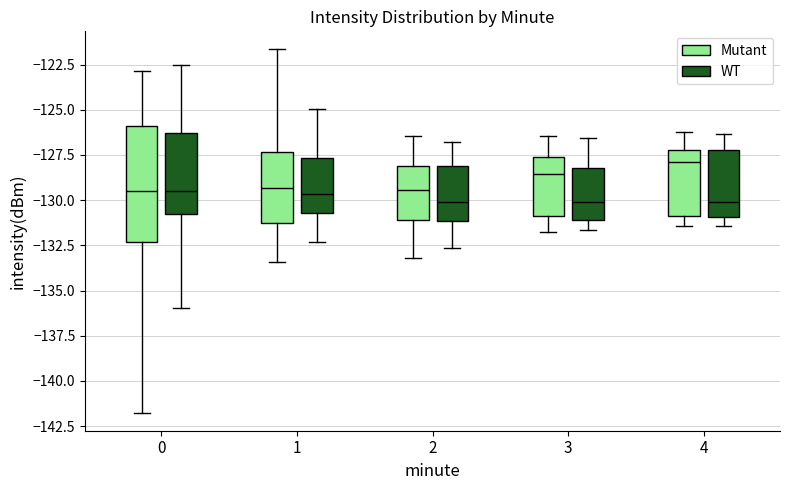

Which box is the tallest, from its lower edge to its upper edge?

0 (Mutant)